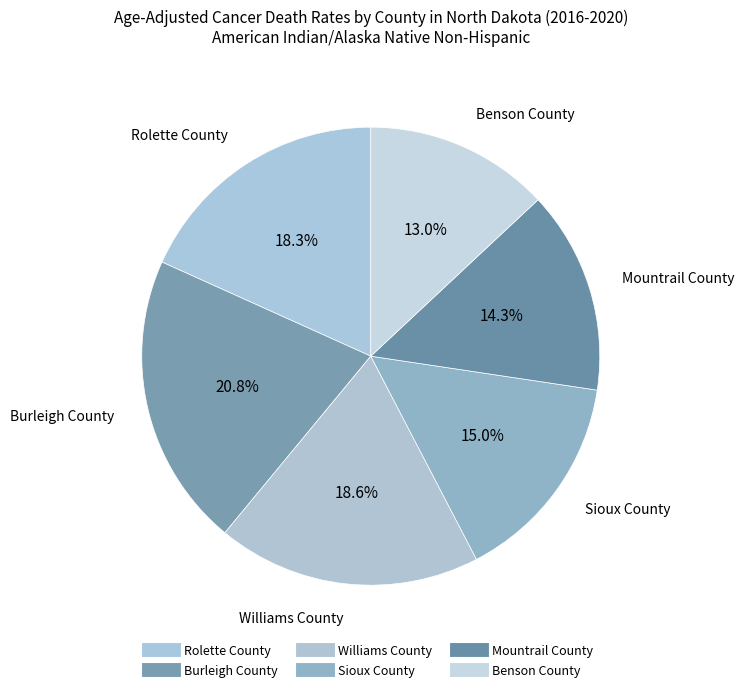

To the nearest percent, what is the difference between the Benson County and Mountrail County slice percentages?

1%